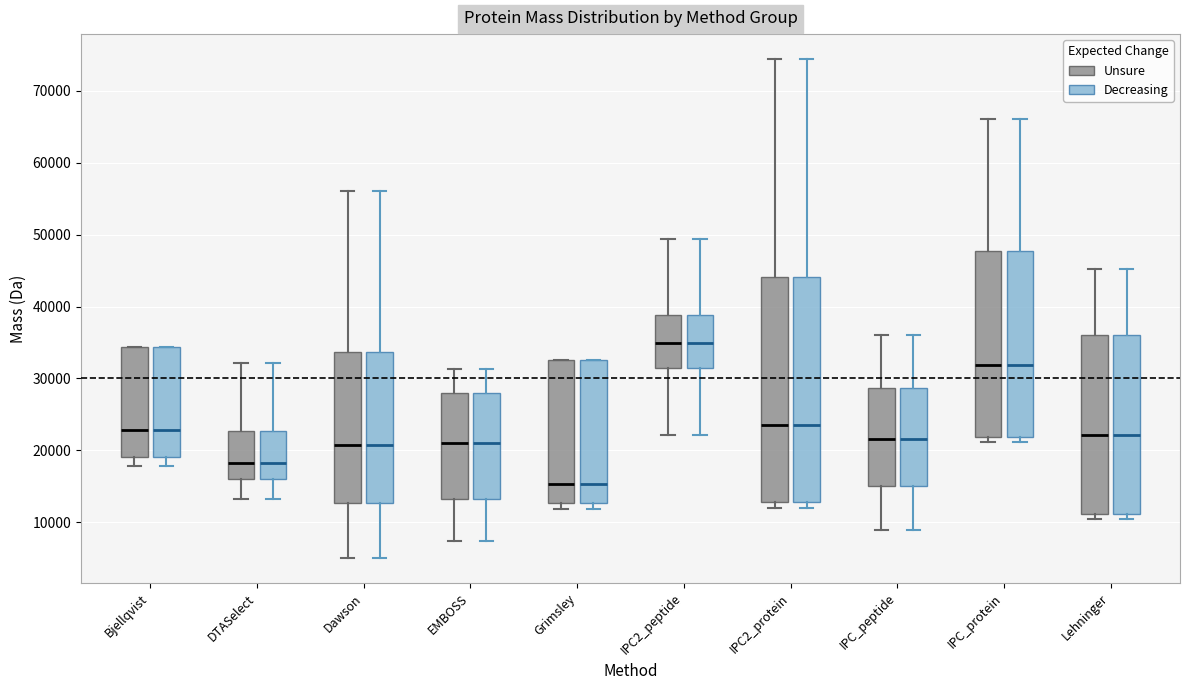

Reading left to right, transcribe this box plot: for each box, give where its median line is, the range the box spans, and where its two whiskers end, as read against the y-axis. The values are not printed on the chart, so give them approximately, as read against the axis.

Bjellqvist (Unsure): median 23000, box 19000 to 34000, whiskers 18000 to 34000
Bjellqvist (Decreasing): median 23000, box 19000 to 34000, whiskers 18000 to 34000
DTASelect (Unsure): median 18000, box 16000 to 23000, whiskers 13000 to 32000
DTASelect (Decreasing): median 18000, box 16000 to 23000, whiskers 13000 to 32000
Dawson (Unsure): median 21000, box 13000 to 34000, whiskers 5000 to 56000
Dawson (Decreasing): median 21000, box 13000 to 34000, whiskers 5000 to 56000
EMBOSS (Unsure): median 21000, box 13000 to 28000, whiskers 7000 to 31000
EMBOSS (Decreasing): median 21000, box 13000 to 28000, whiskers 7000 to 31000
Grimsley (Unsure): median 15000, box 13000 to 33000, whiskers 12000 to 33000
Grimsley (Decreasing): median 15000, box 13000 to 33000, whiskers 12000 to 33000
IPC2_peptide (Unsure): median 35000, box 31000 to 39000, whiskers 22000 to 49000
IPC2_peptide (Decreasing): median 35000, box 31000 to 39000, whiskers 22000 to 49000
IPC2_protein (Unsure): median 24000, box 13000 to 44000, whiskers 12000 to 74000
IPC2_protein (Decreasing): median 24000, box 13000 to 44000, whiskers 12000 to 74000
IPC_peptide (Unsure): median 22000, box 15000 to 29000, whiskers 9000 to 36000
IPC_peptide (Decreasing): median 22000, box 15000 to 29000, whiskers 9000 to 36000
IPC_protein (Unsure): median 32000, box 22000 to 48000, whiskers 21000 to 66000
IPC_protein (Decreasing): median 32000, box 22000 to 48000, whiskers 21000 to 66000
Lehninger (Unsure): median 22000, box 11000 to 36000, whiskers 10000 to 45000
Lehninger (Decreasing): median 22000, box 11000 to 36000, whiskers 10000 to 45000